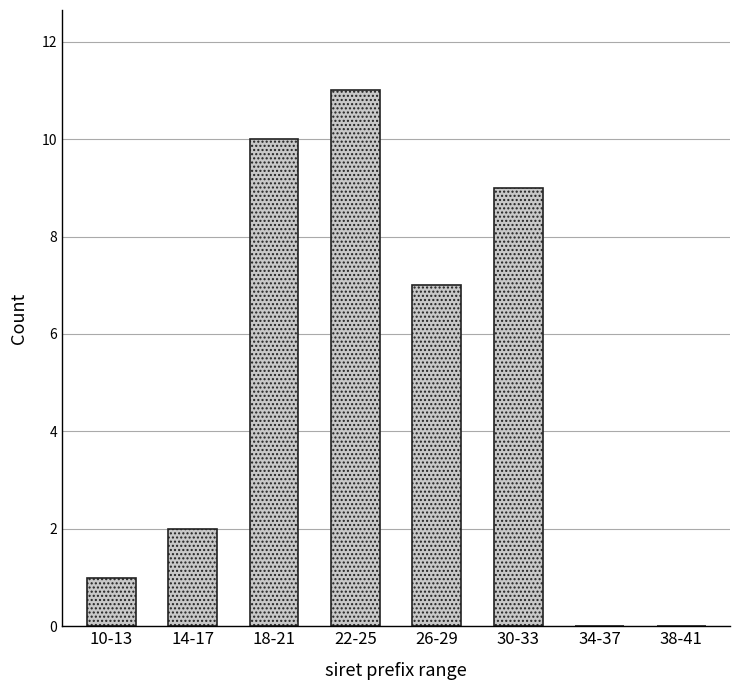

Reading right to left, extract all data points from this chart.

38-41=0	34-37=0	30-33=9	26-29=7	22-25=11	18-21=10	14-17=2	10-13=1